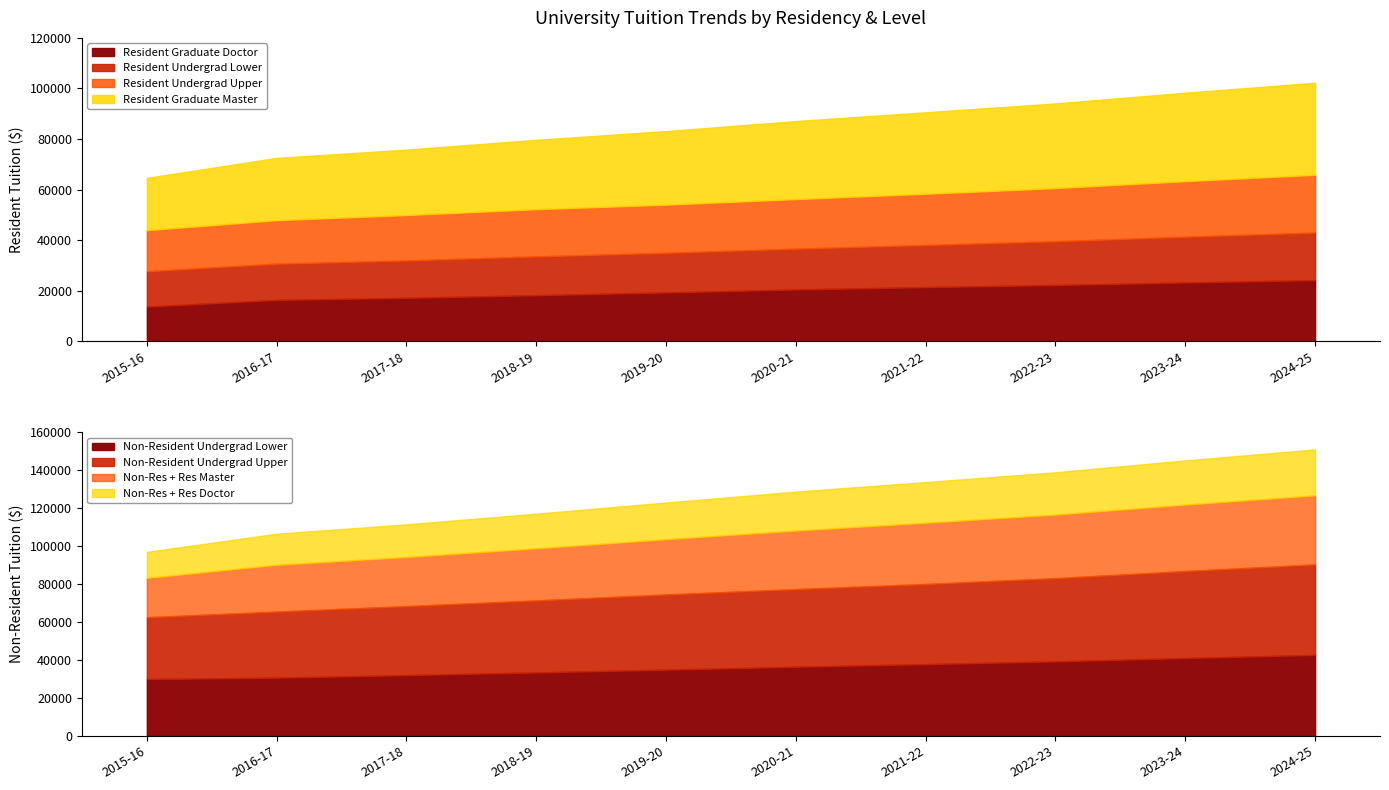

The value of Resident Graduate Doctor at 2021-22 is 35778. True or false?

False